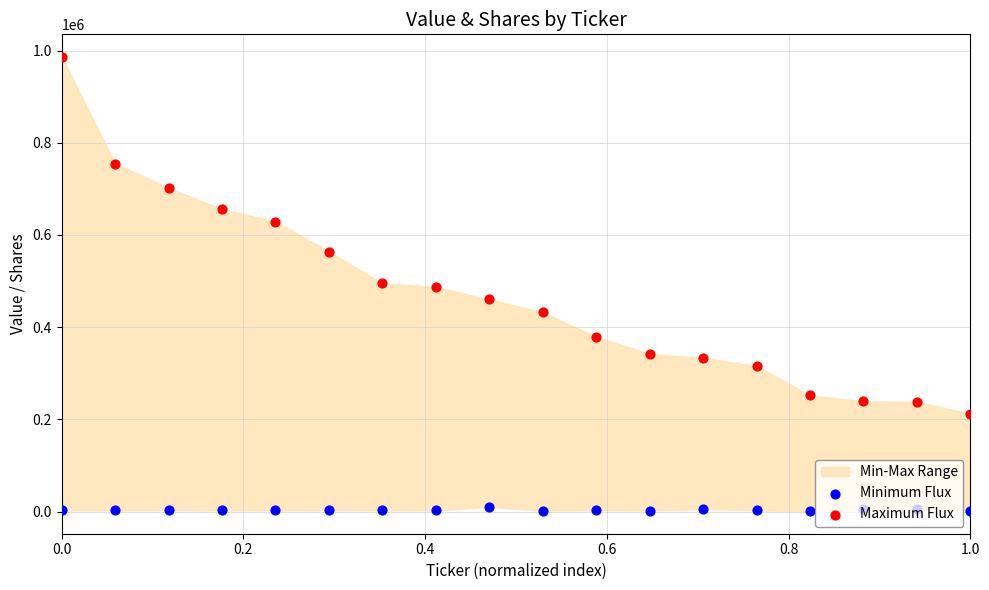

At how many categories does at least one series exceed 257523?

14